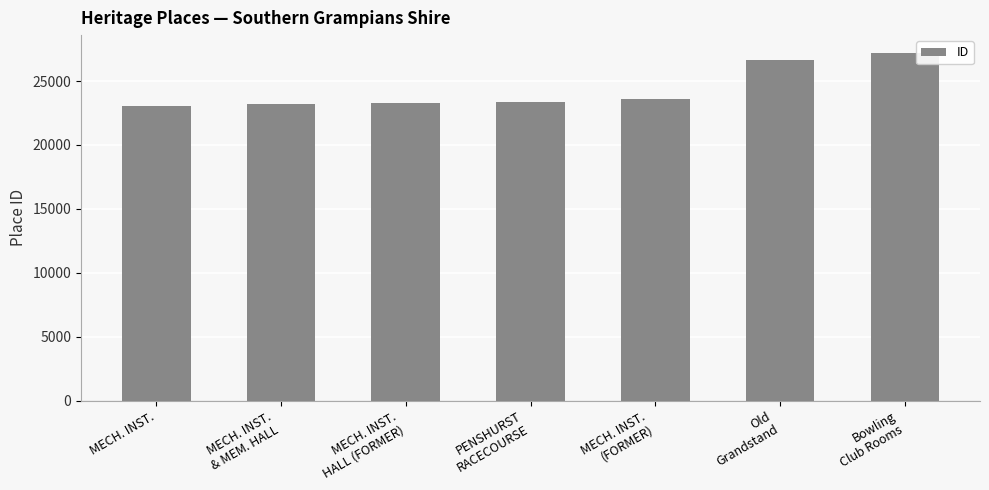

Which label corresponds to the largest value in the chart?

Bowling
Club Rooms